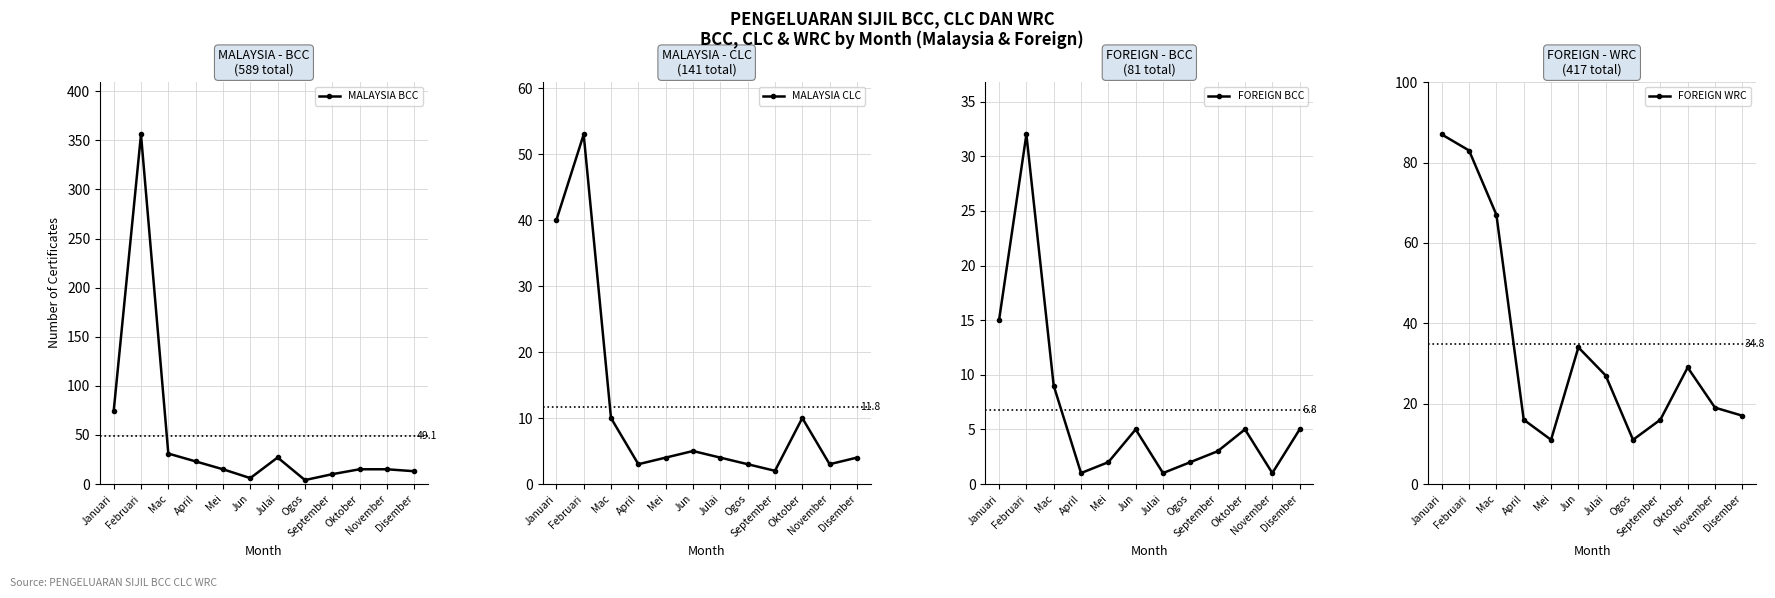

Which series has the largest total across all categories?

MALAYSIA BCC